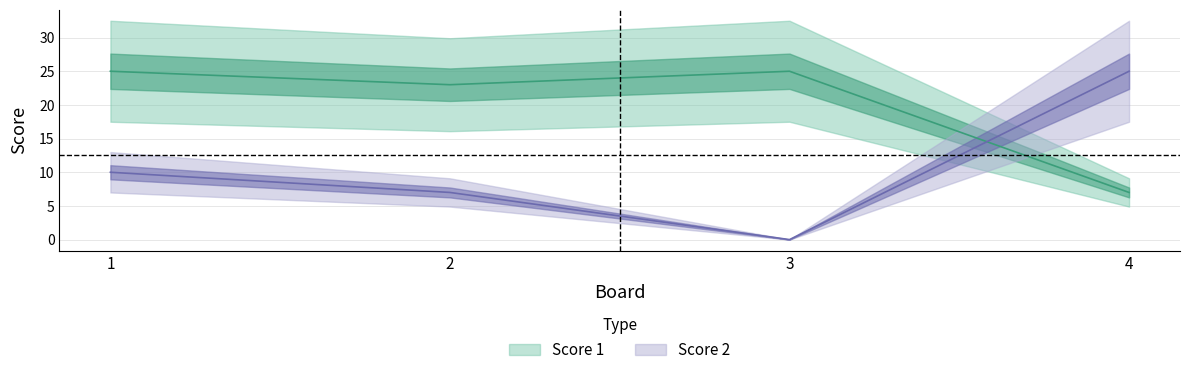

Which category has the highest value in the Score 1 series?

1